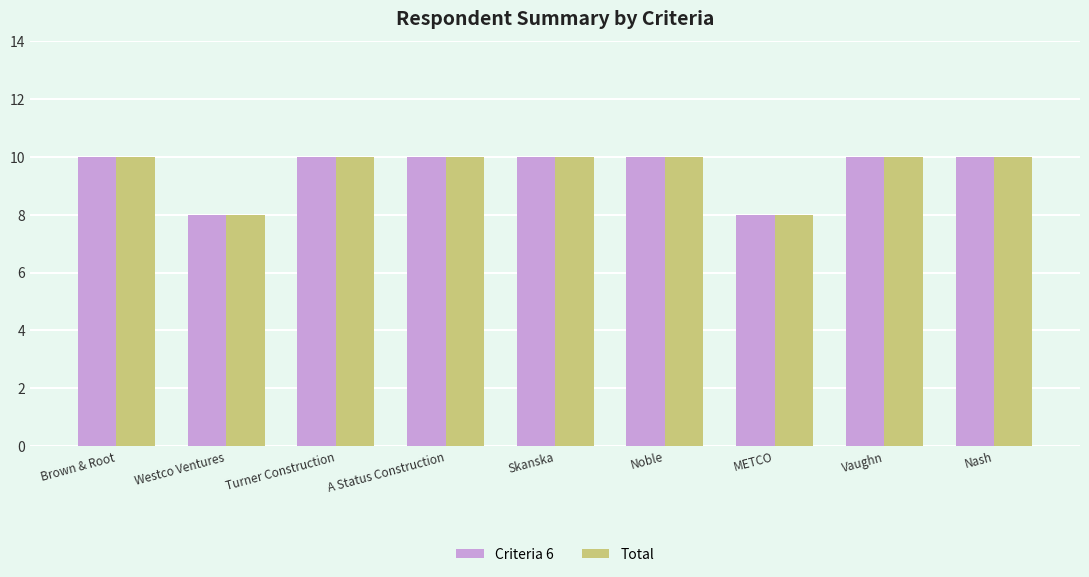

What are all the series names shown in the legend?

Criteria 6, Total